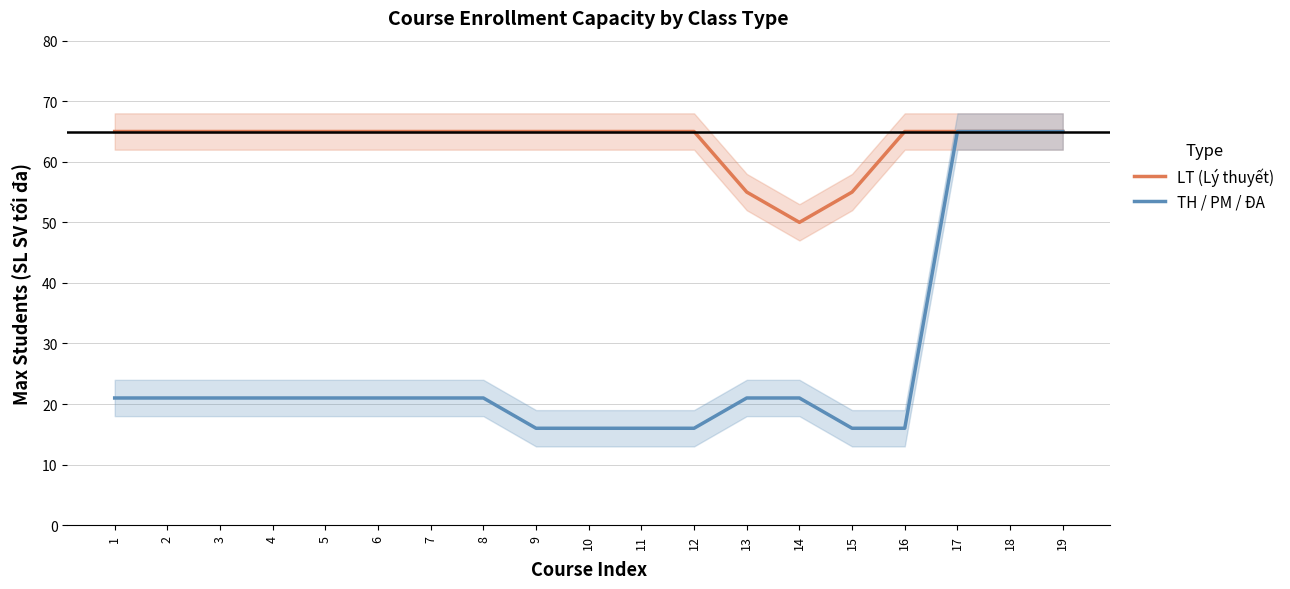

Between 2 and 9, which is larger?

2